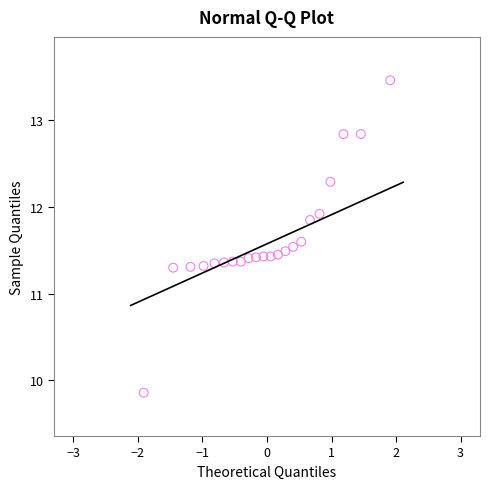

What is the range of Y values (max minus min)?

3.6